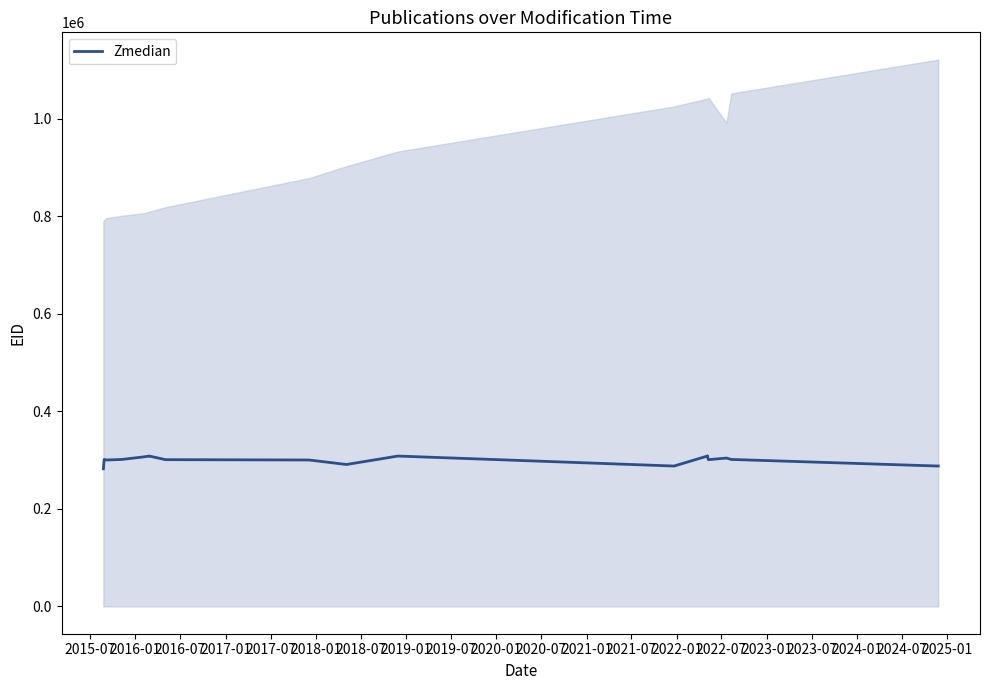

Rank the categories by value from highest to lowest.

2022-07, 2022-01, 2023-01, 2021-07, 2018-07, 2018-01, 2020-07, 2017-07, 2024-01, 2024-07, 2016-01, 2017-01, 2023-07, 2019-01, 2016-07, 2019-07, 2020-01, 2025-01, 2021-01, 2015-07